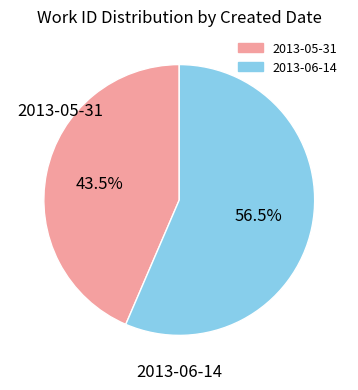

What is the smallest slice in the pie chart?

2013-05-31